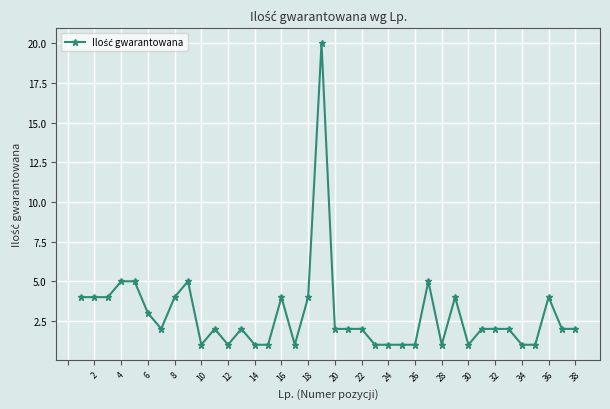

What is the maximum value shown in the chart?

20